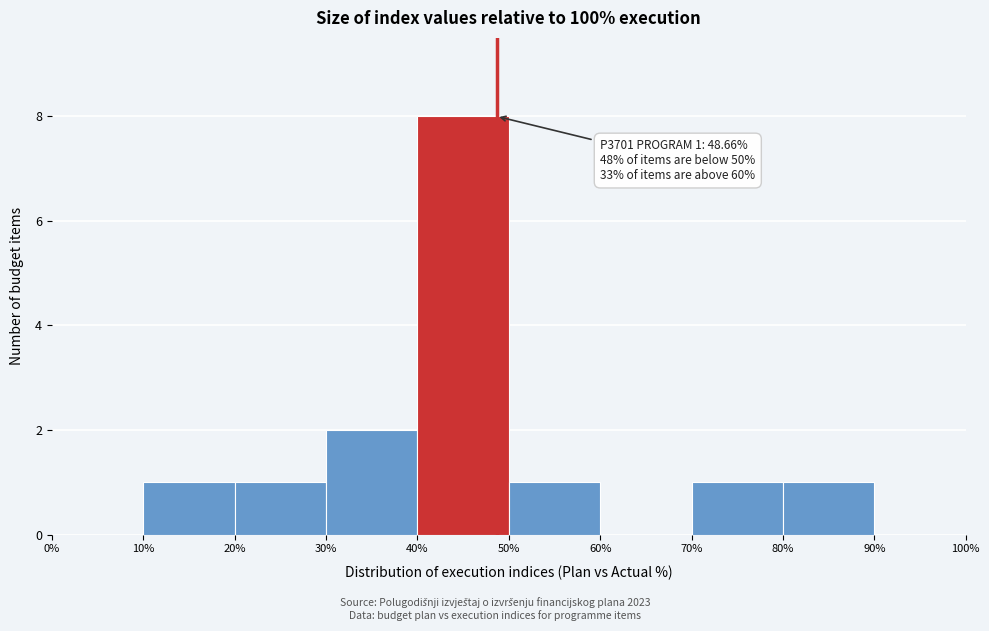

Which range on the x-axis has the tallest bar?

40% to 50%